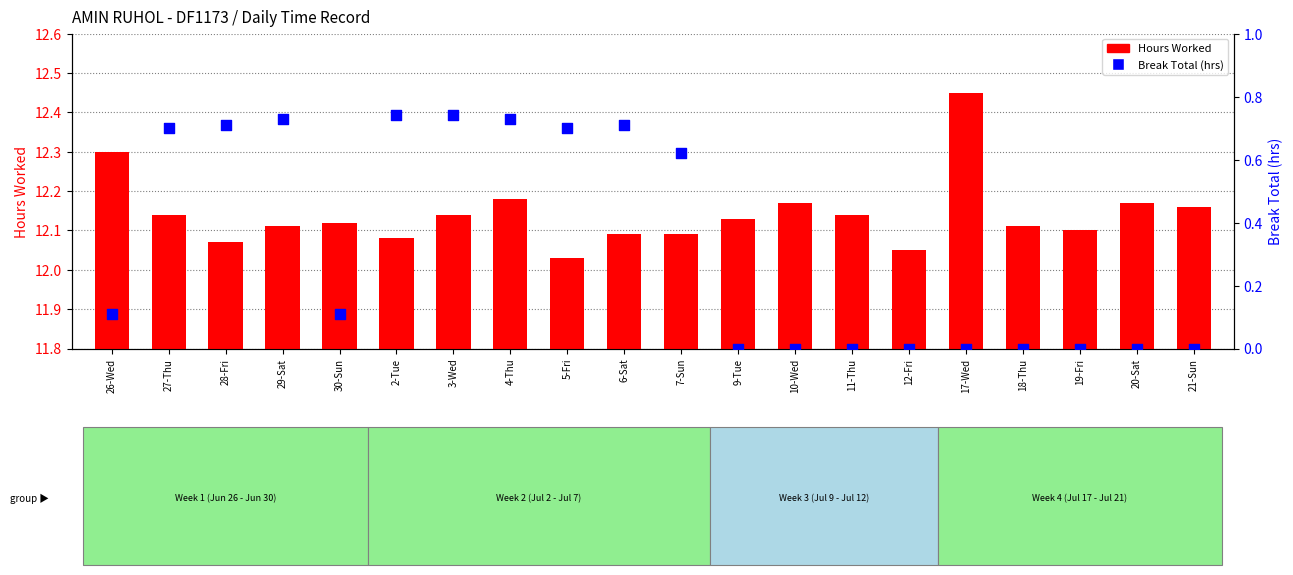

Which series reaches the minimum Y coordinate?

Break Total (hrs)